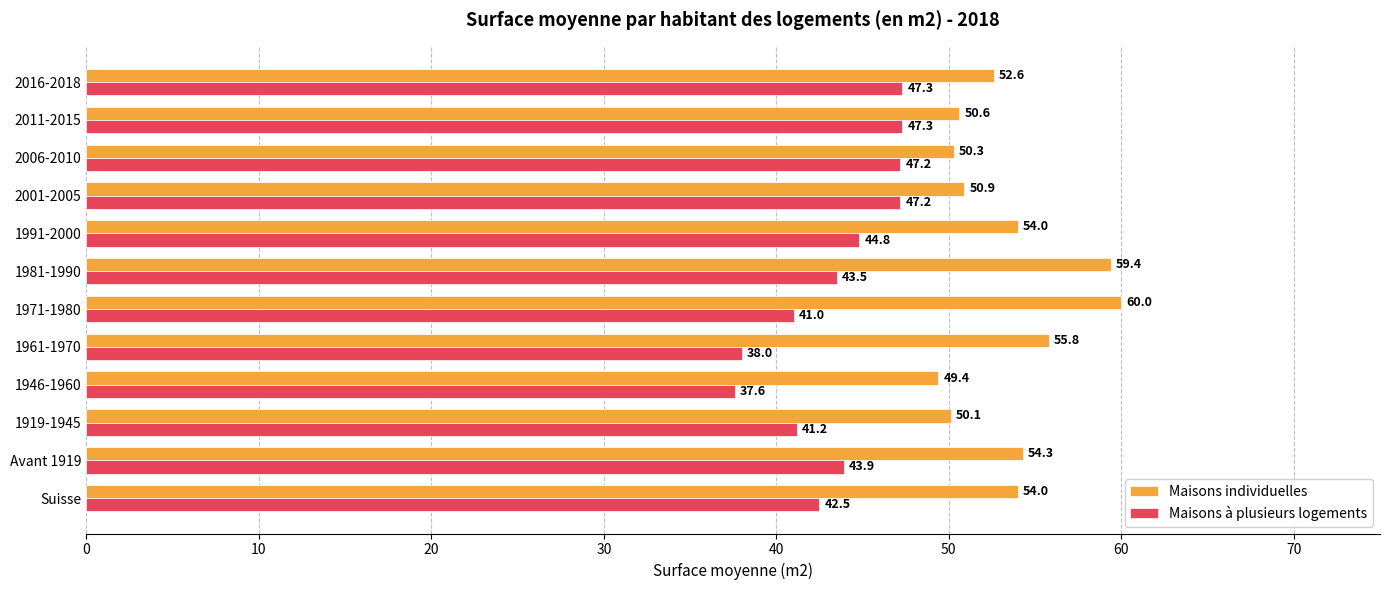

The Maisons à plusieurs logements series shows 15.8 at 1919-1945. True or false?

False